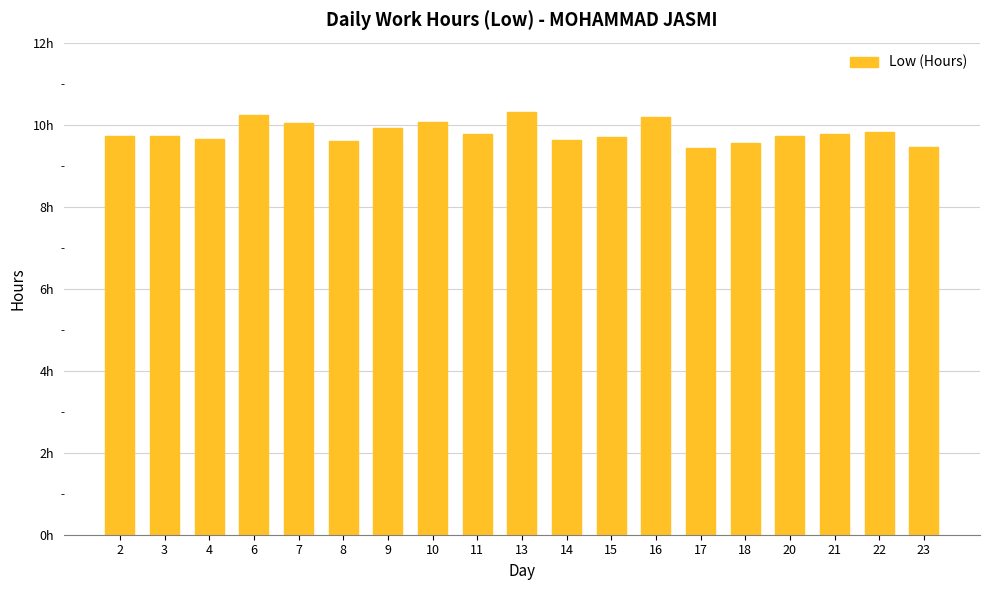

List the labels in order of value, largest first.

13, 6, 16, 10, 7, 9, 22, 21, 11, 2, 3, 20, 15, 4, 14, 8, 18, 23, 17